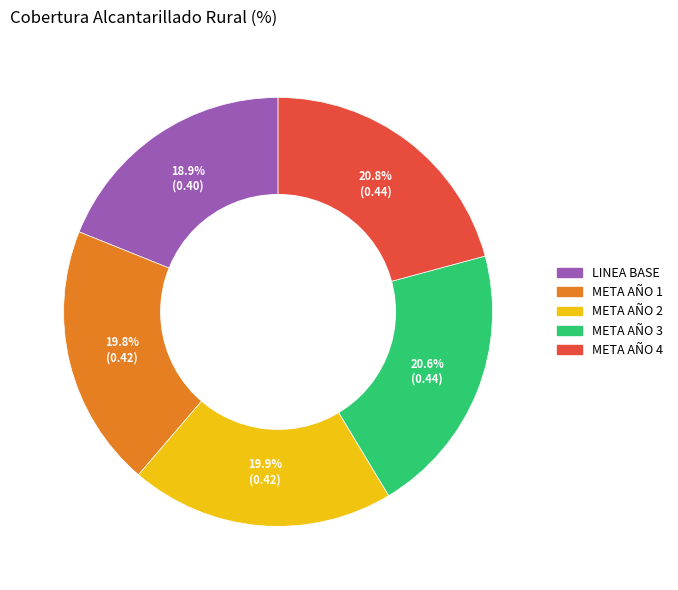

Combined, do META AÑO 1 and META AÑO 3 account for over 50%?

No